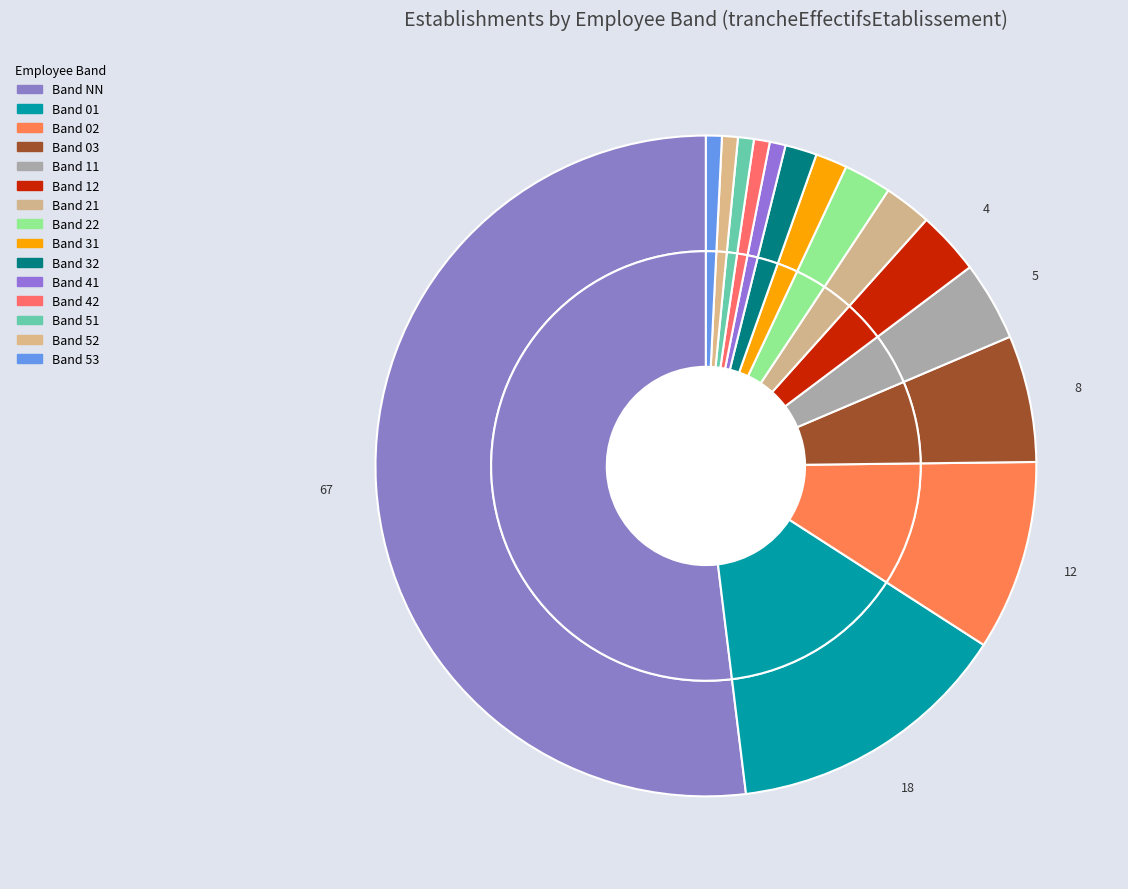

To the nearest percent, what percentage of the pie is 01?

14%